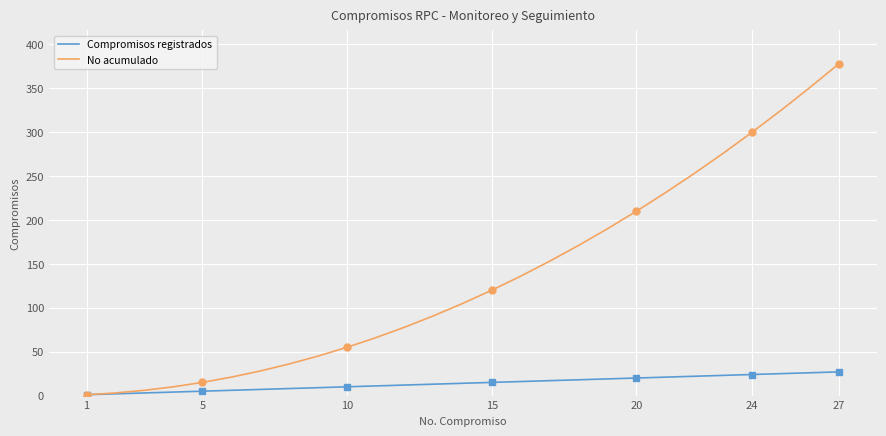

Is the value of Compromisos registrados at 20 greater than the value of No acumulado at 24?

No